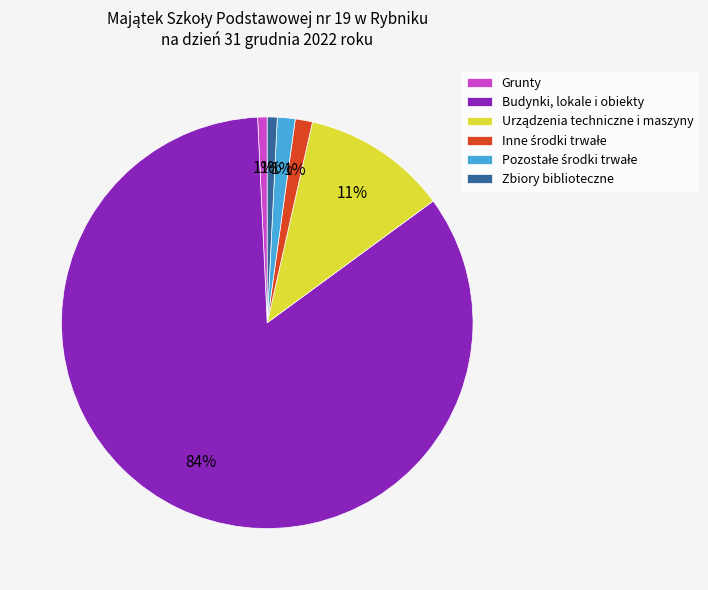

Which slice is the largest?

Budynki, lokale i obiekty